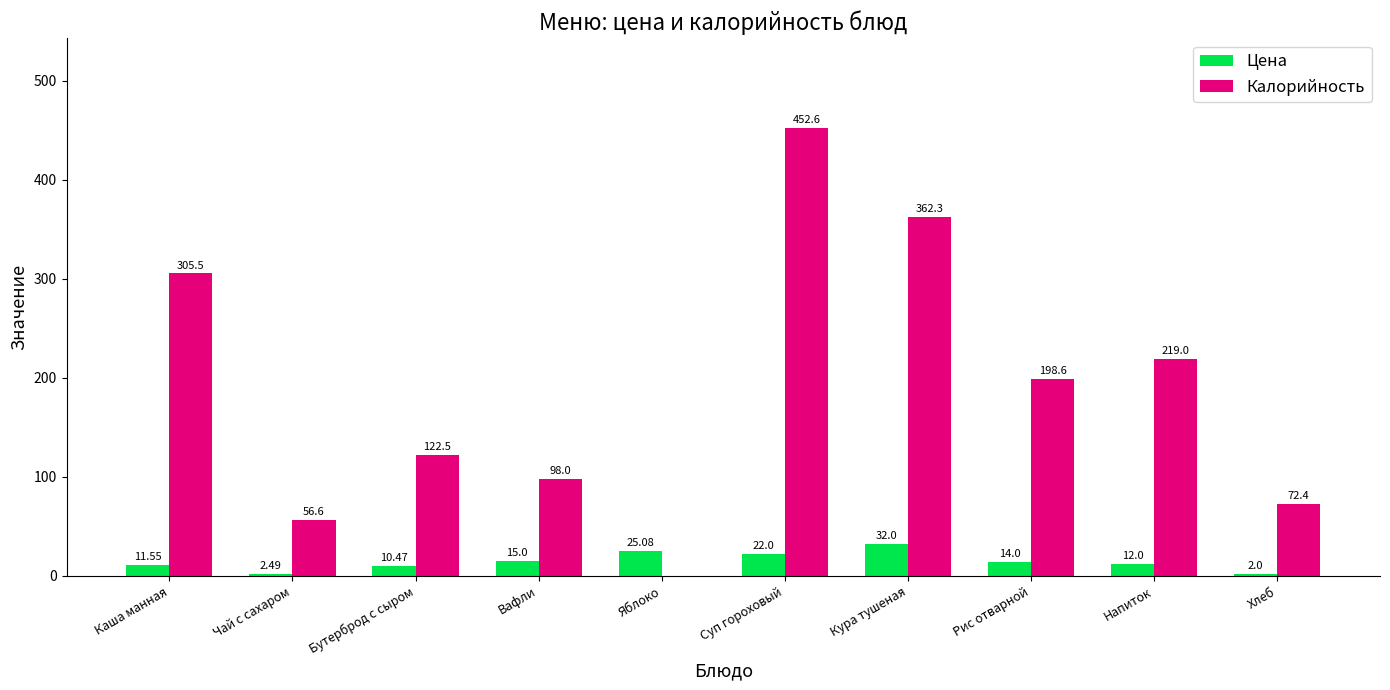

Are the bars horizontal?

No